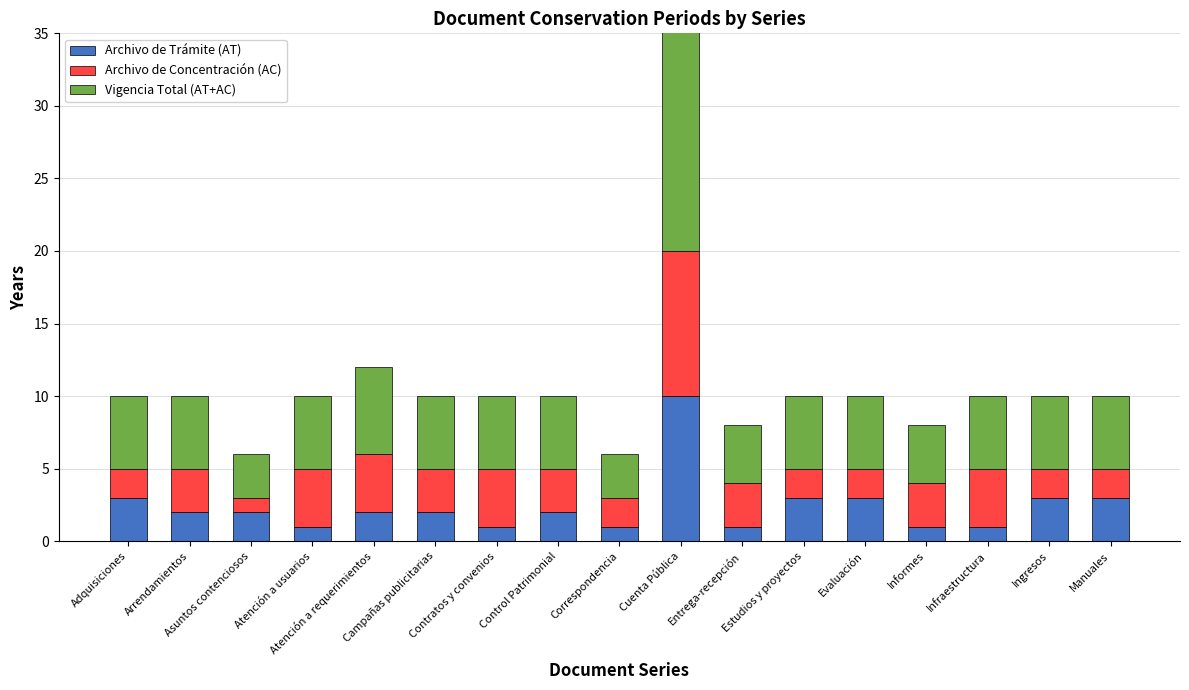

Which has a higher value, Arrendamientos or Cuenta Pública?

Cuenta Pública